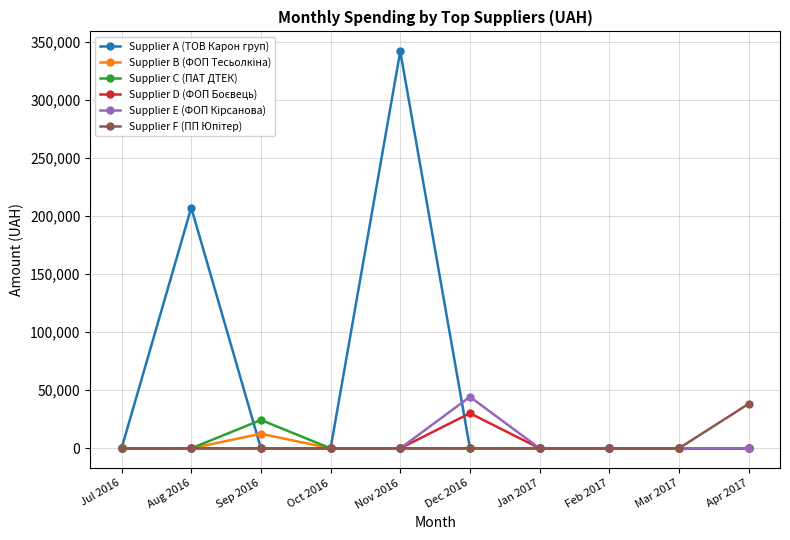

What is the label of the 4th point from the left?

Oct 2016